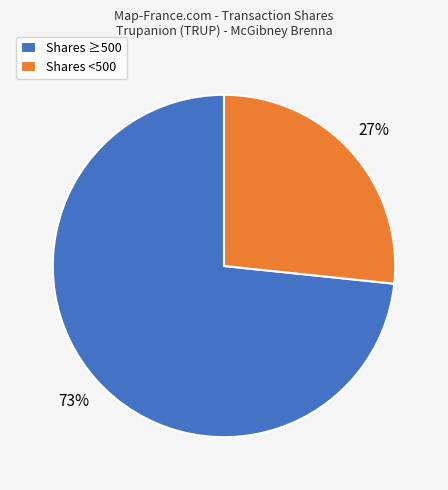

Which category has the smallest portion of the pie?

Shares <500